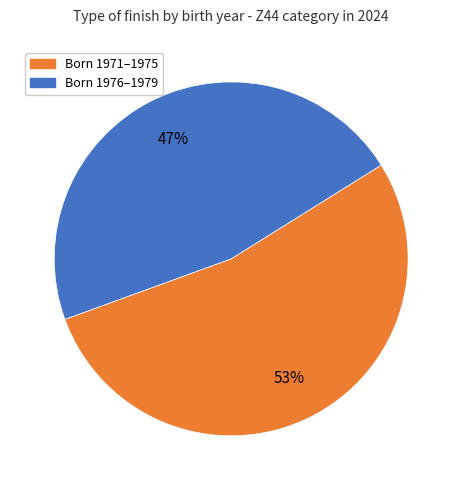

How many slices are in this pie chart?

2